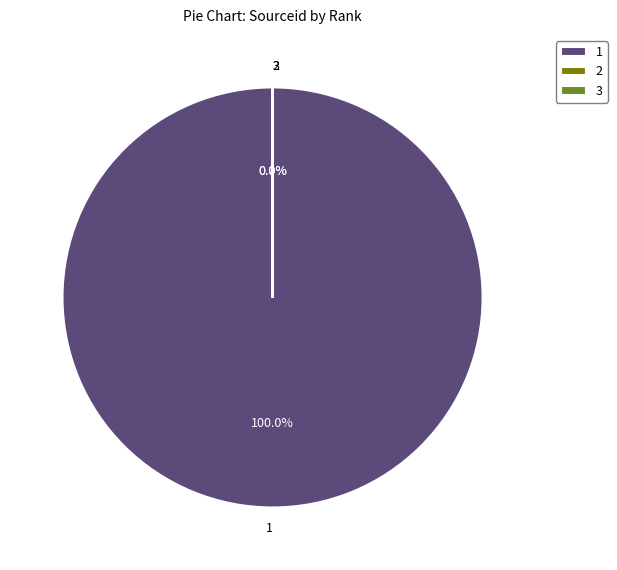

Combined, do 2 and 3 account for over 50%?

No